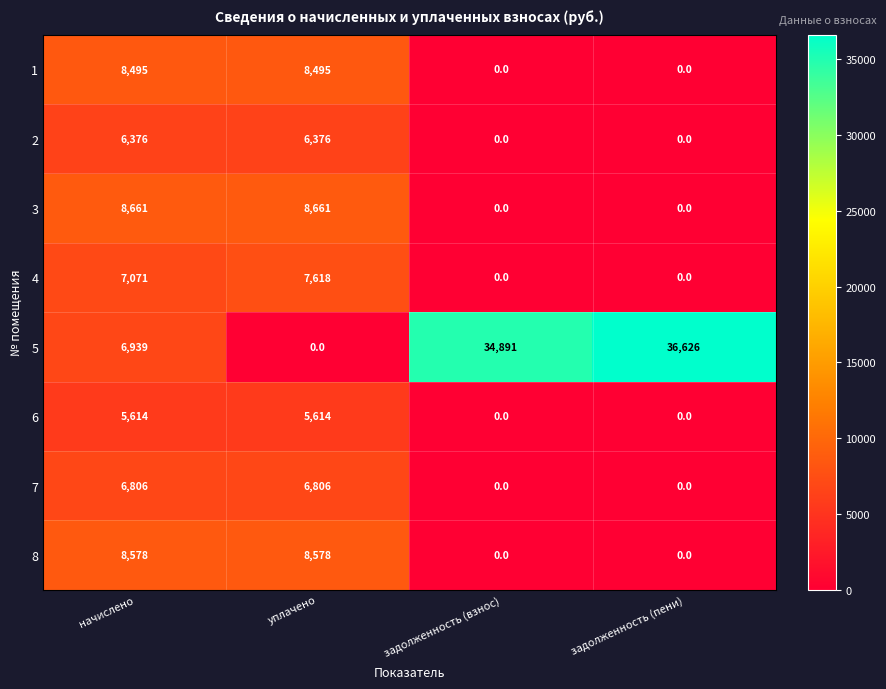

What is the difference between the second highest and second lowest values in the 8 series?

8578